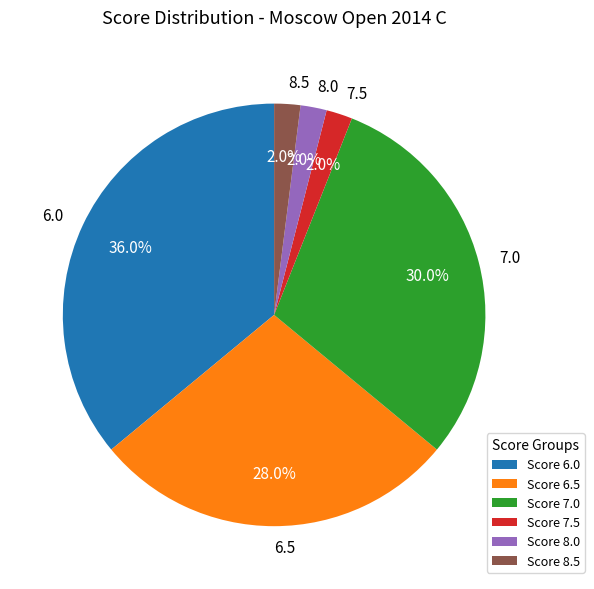

Is there any slice that represents more than half of the pie?

No